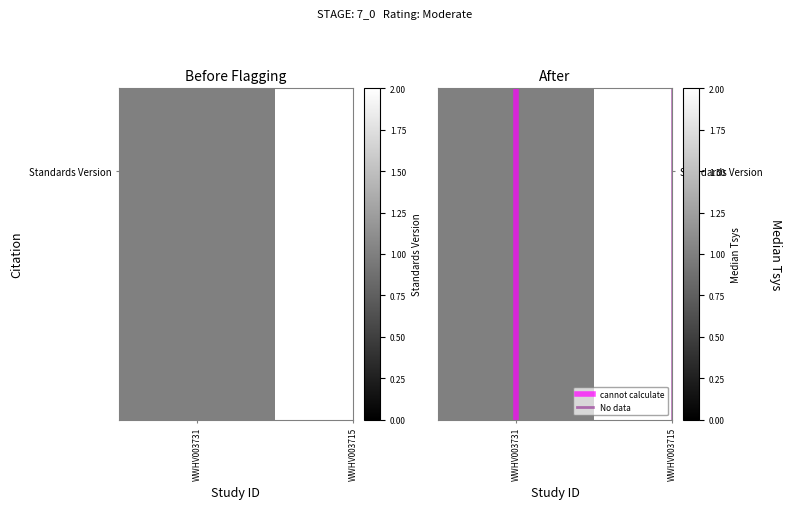

What is the difference between the maximum and minimum values in the cannot calculate series?

1